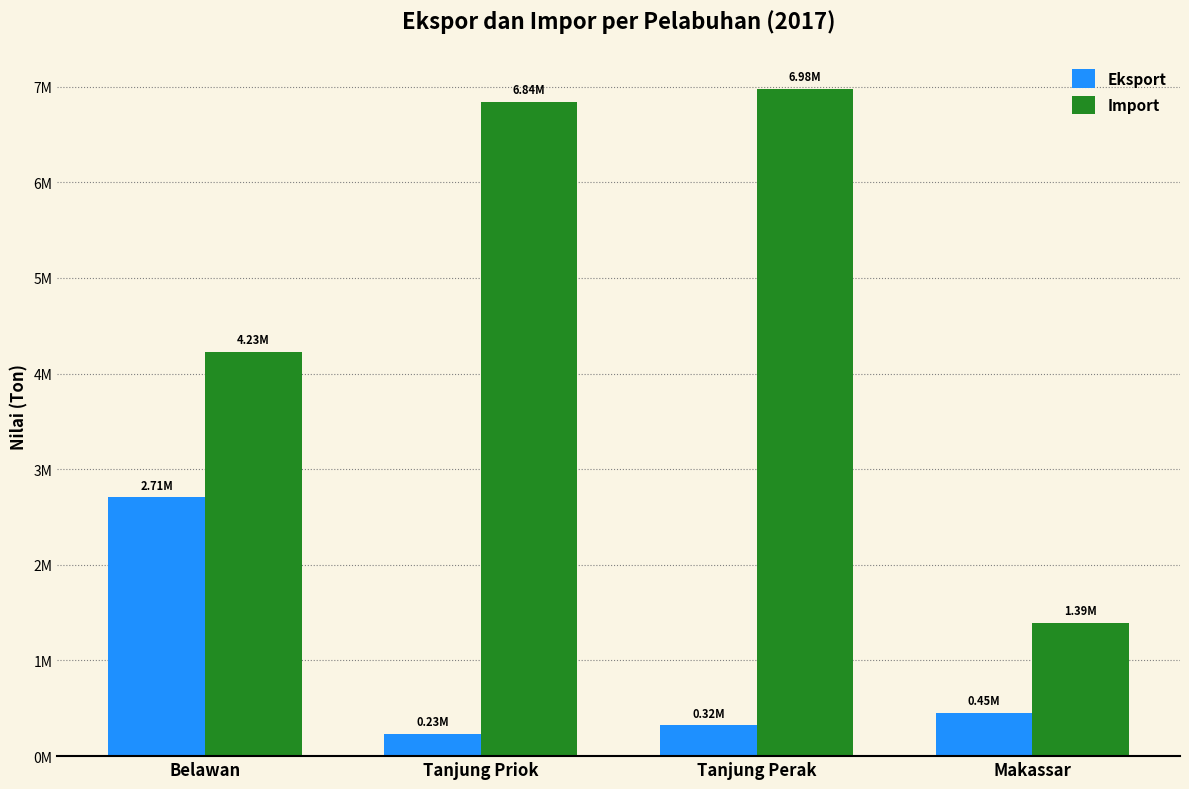

Which label corresponds to the smallest value in the chart?

Tanjung Priok